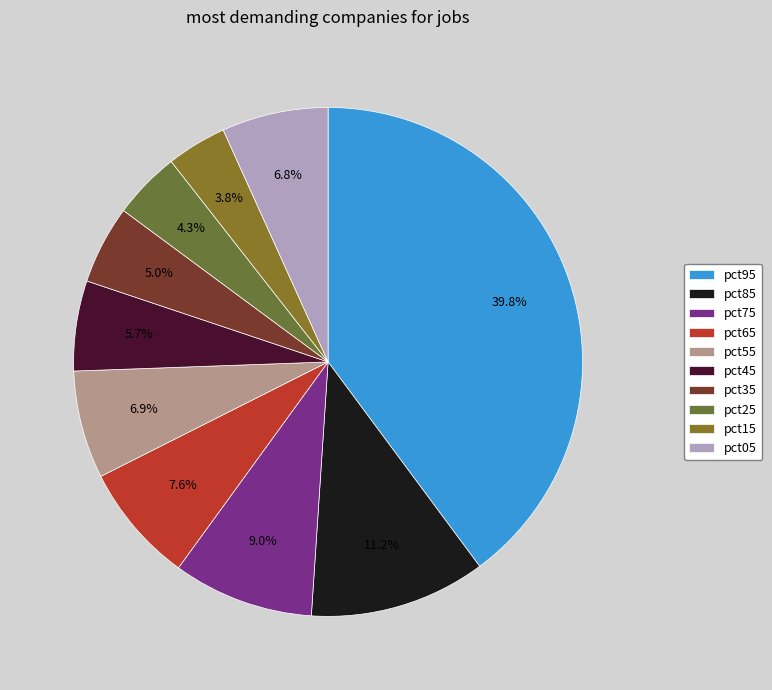

Between pct95 and pct35, which is larger?

pct95